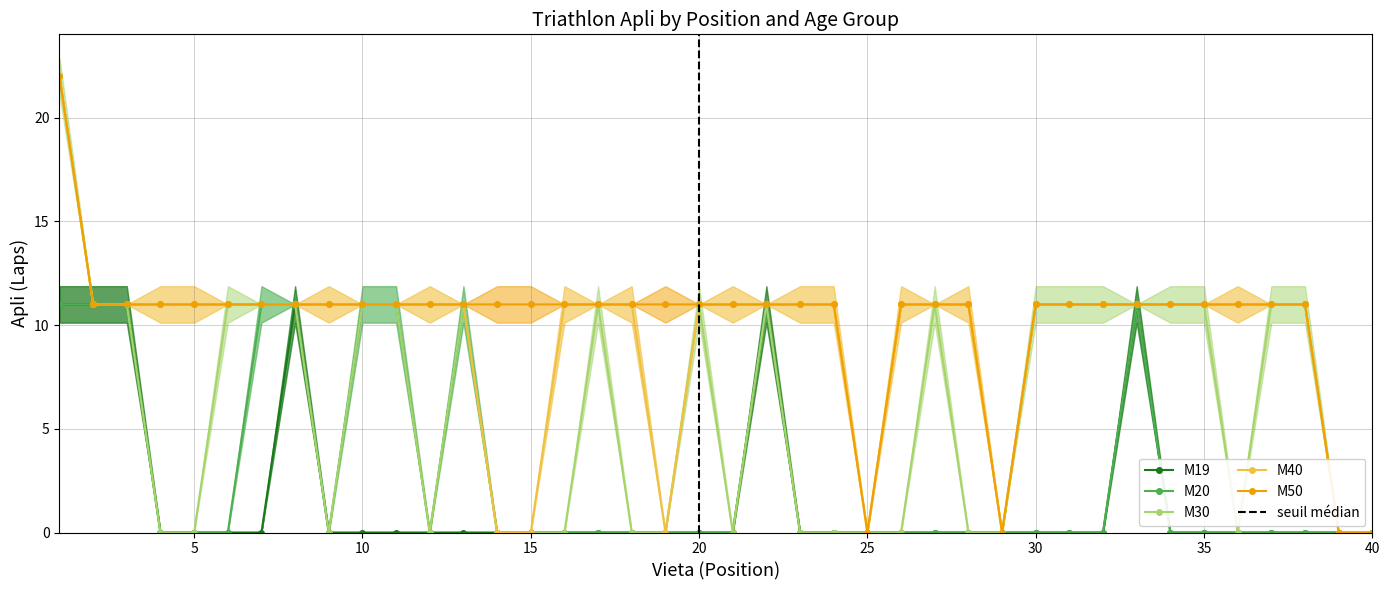

Which category has the lowest value across all series?

4